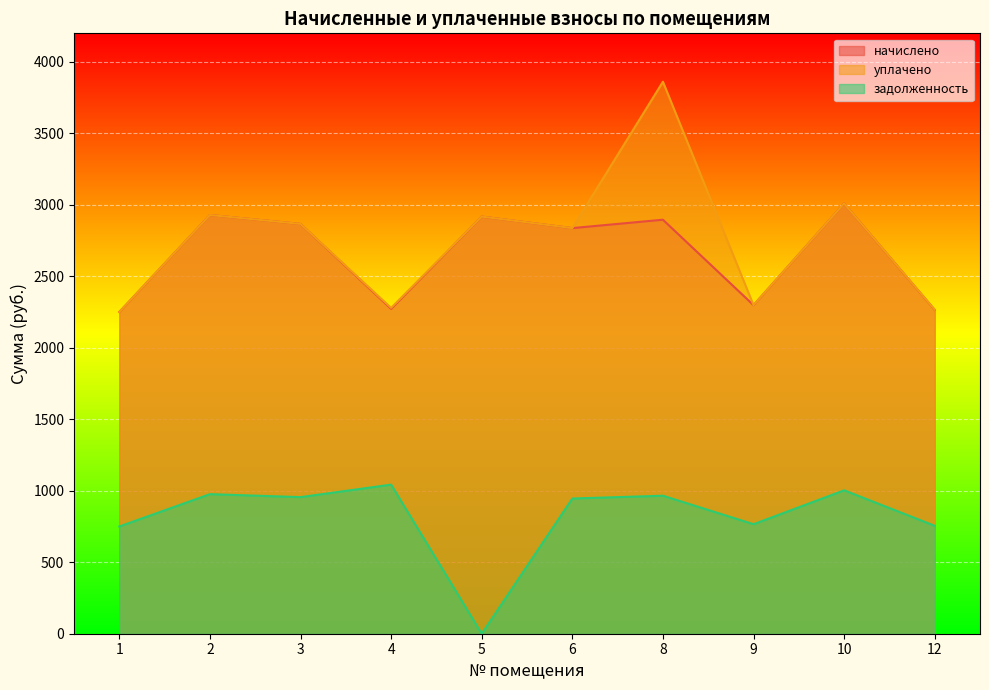

Reading left to right, extract all data points from this chart.

начислено: 1=2250.9	2=2929.1	3=2866.8	4=2272.9	5=2918.1	6=2837.5	8=2896.1	9=2298.6	10=3009.8	12=2265.6
уплачено: 1=2250.9	2=2929.1	3=2866.8	4=2279.7	5=2918.1	6=2837.5	8=3861.5	9=2298.6	10=3009.8	12=2266.6
задолженность: 1=750.3	2=976.4	3=955.6	4=1043.0	5=0.0	6=945.8	8=965.4	9=766.2	10=1003.3	12=755.1